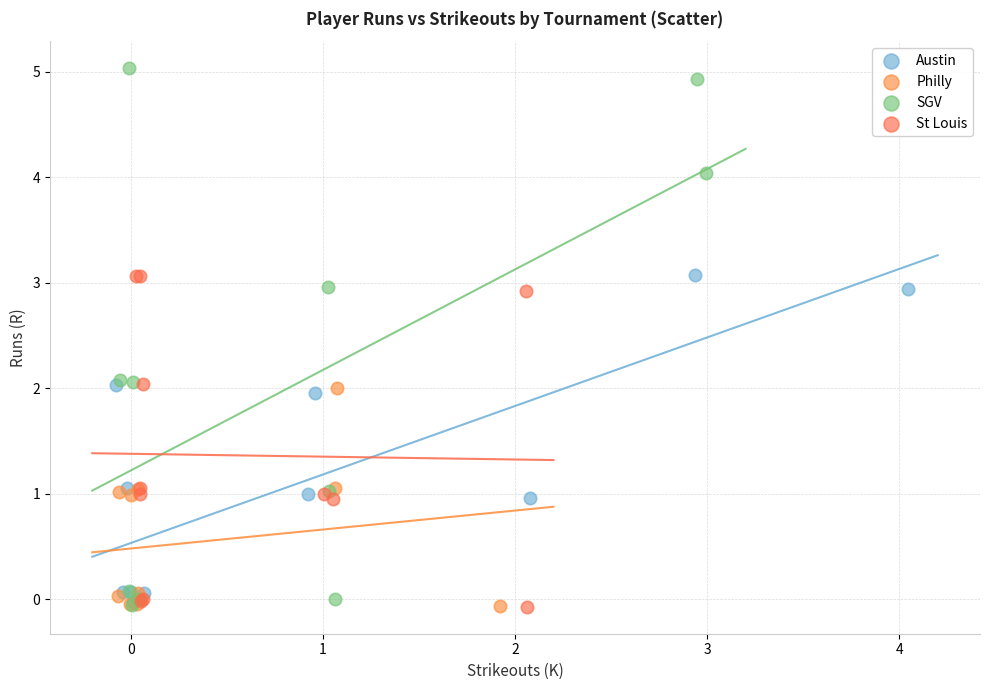

What are all the series names shown in the legend?

Austin, Philly, SGV, St Louis